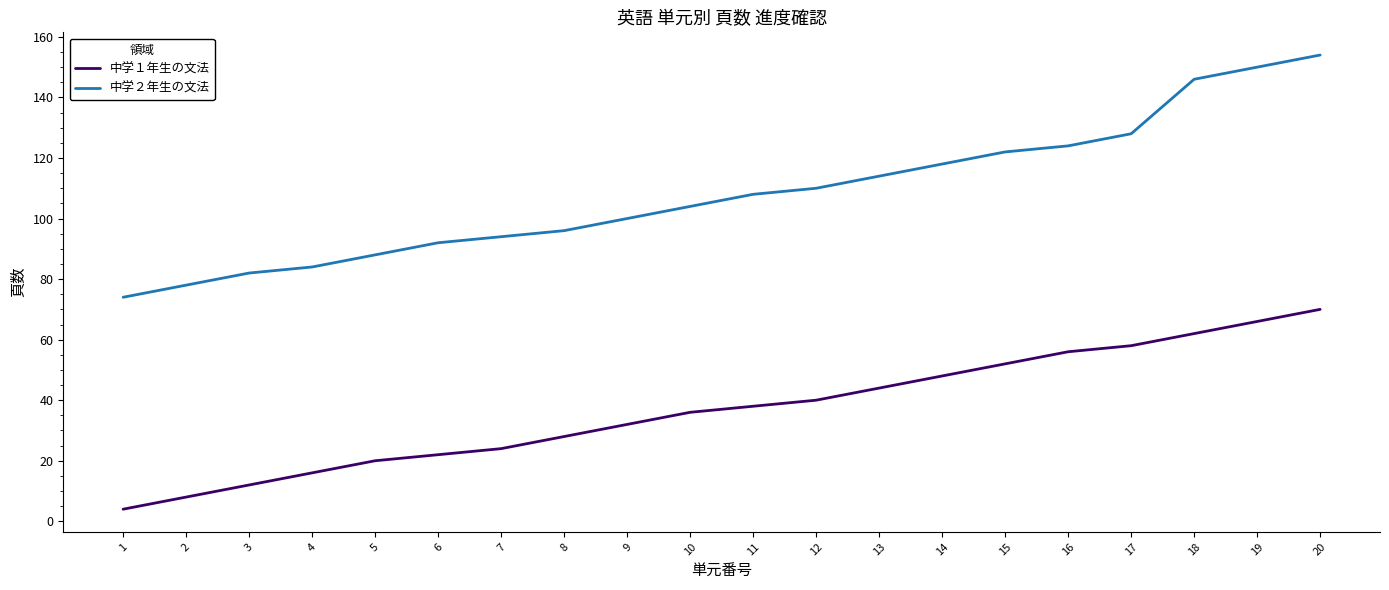

True or false: 中学２年生の文法 and 中学１年生の文法 intersect in this chart.

False